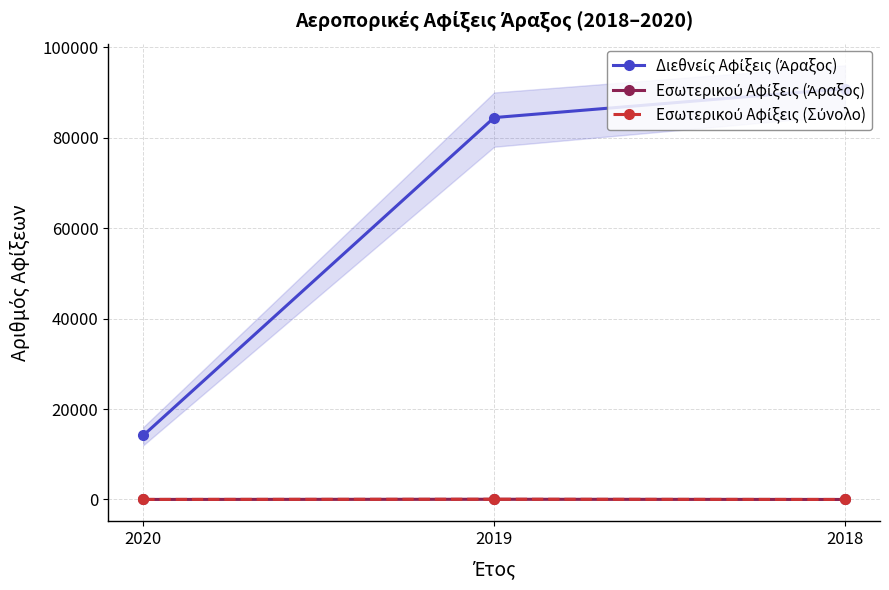

Is it true that Διεθνείς Αφίξεις (Άραξος) equals 14170 at 2020?

True